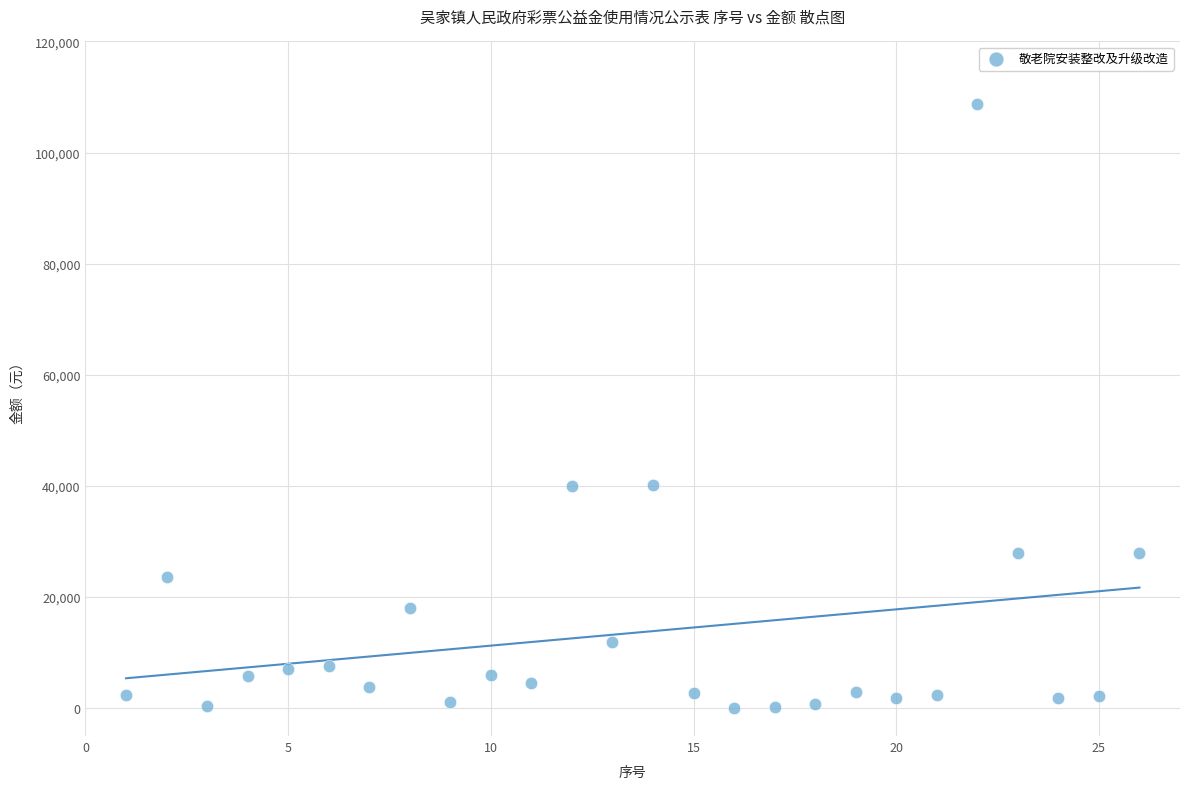

What is the range of X values (max minus min)?

25.0